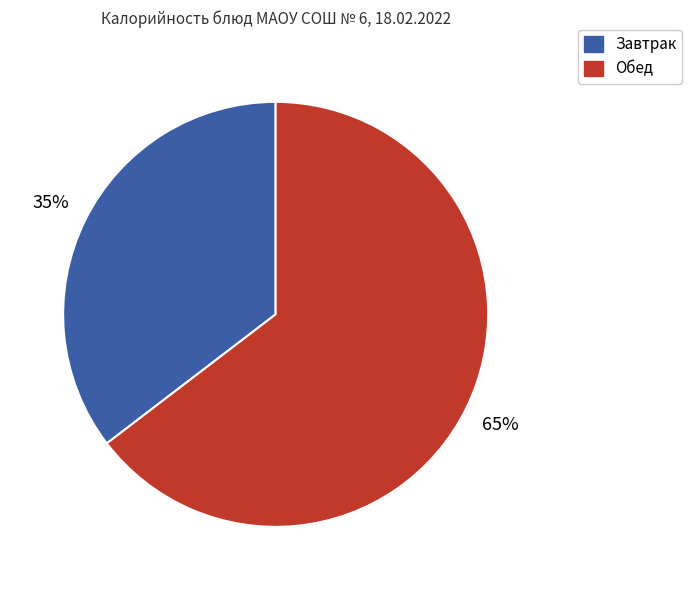

Is there any slice that represents more than half of the pie?

Yes